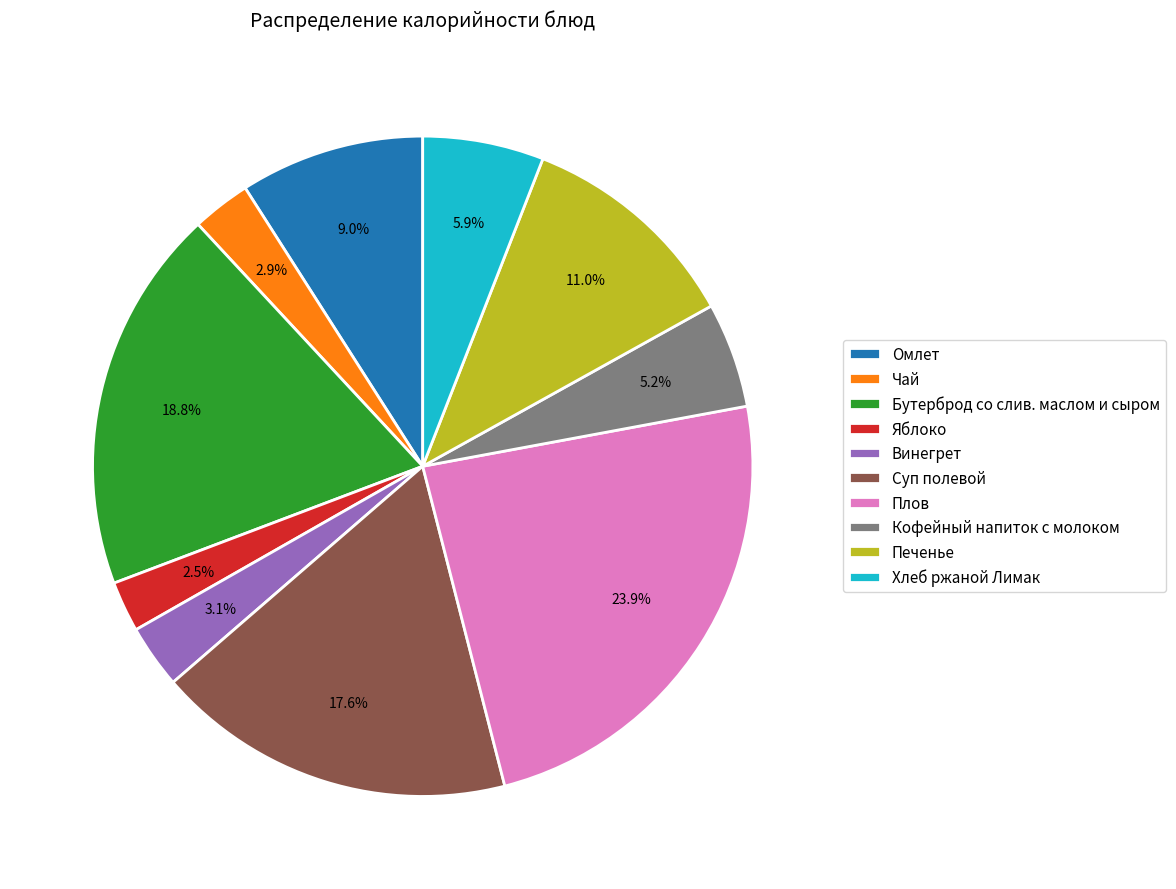

What is the ratio of the value at Плов to the value at Печенье?

2.2